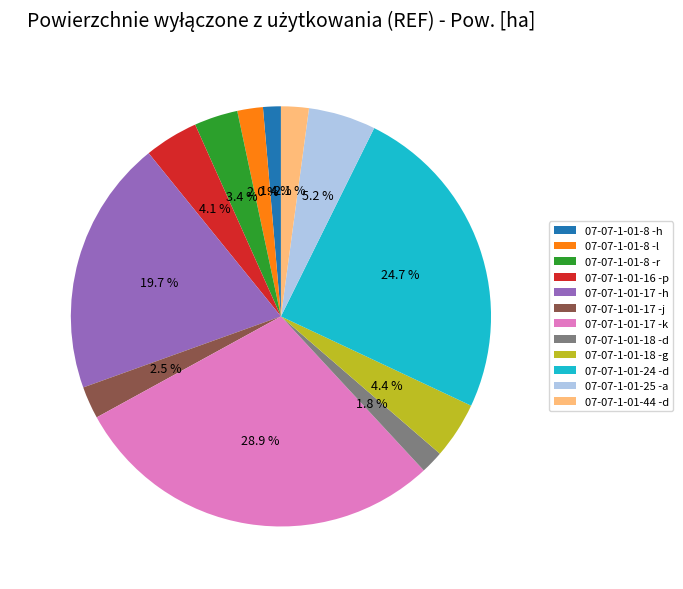

Between 07-07-1-01-16 -p and 07-07-1-01-44 -d, which is larger?

07-07-1-01-16 -p